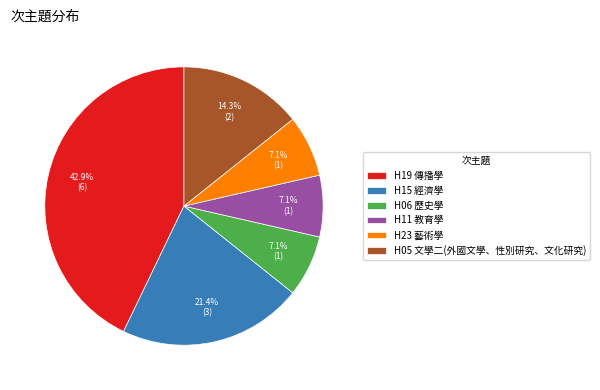

Is it true that H23 藝術學 is 7% of the pie?

True